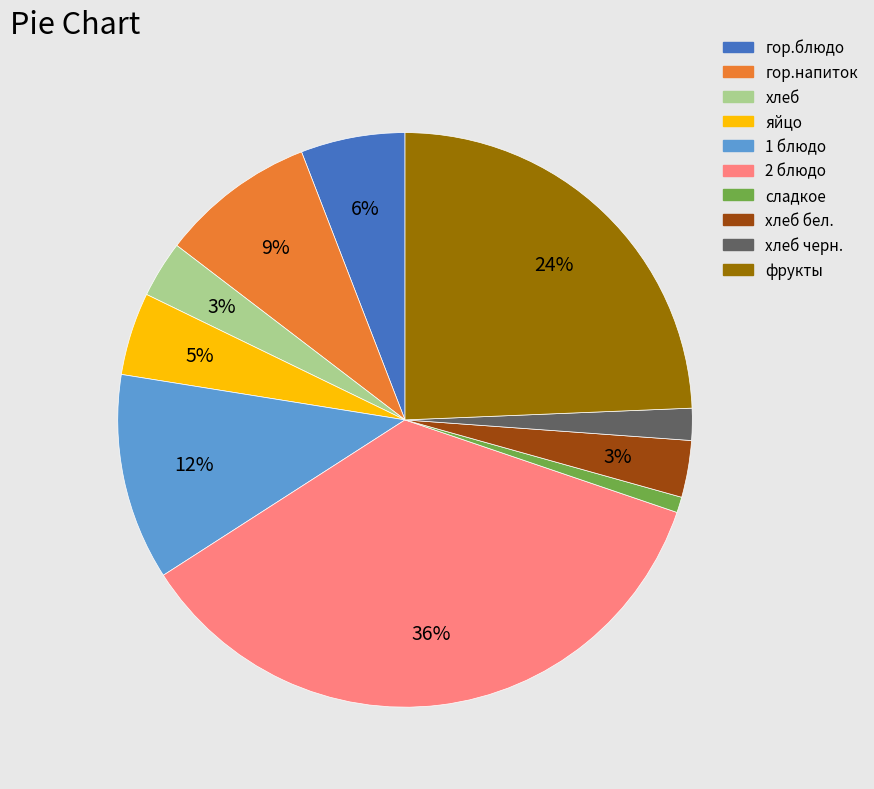

Is there a majority slice in this chart?

No